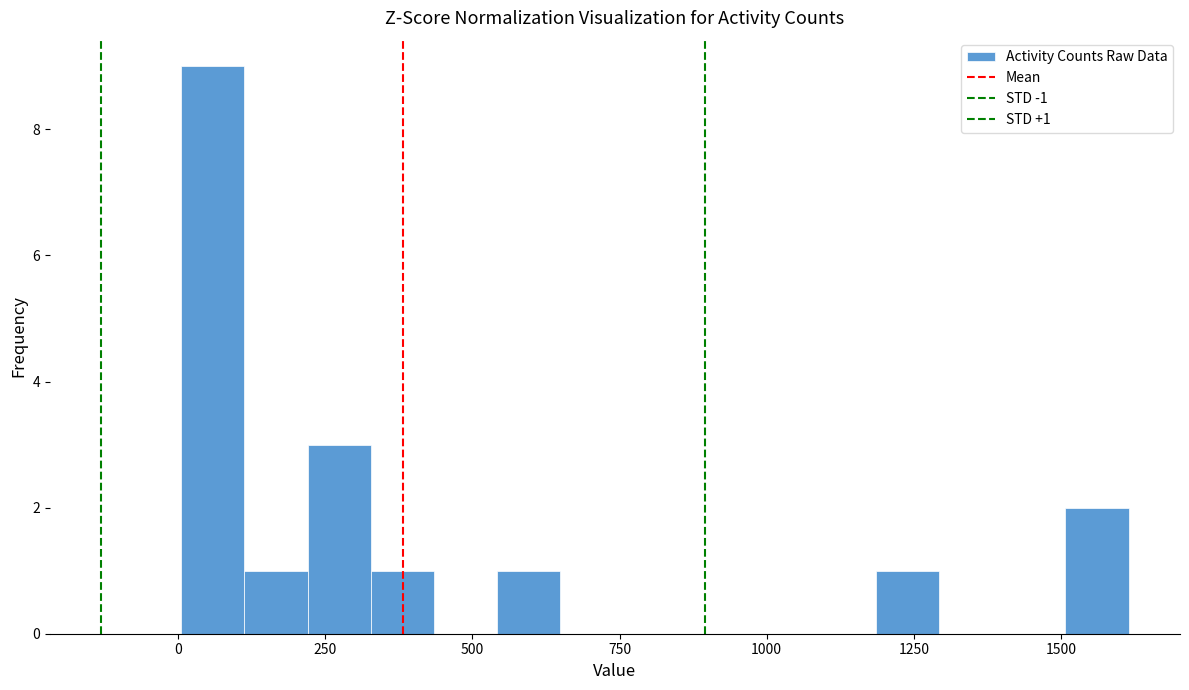

Read against the x-axis, roughly where is the centre of the tallest bar?

50